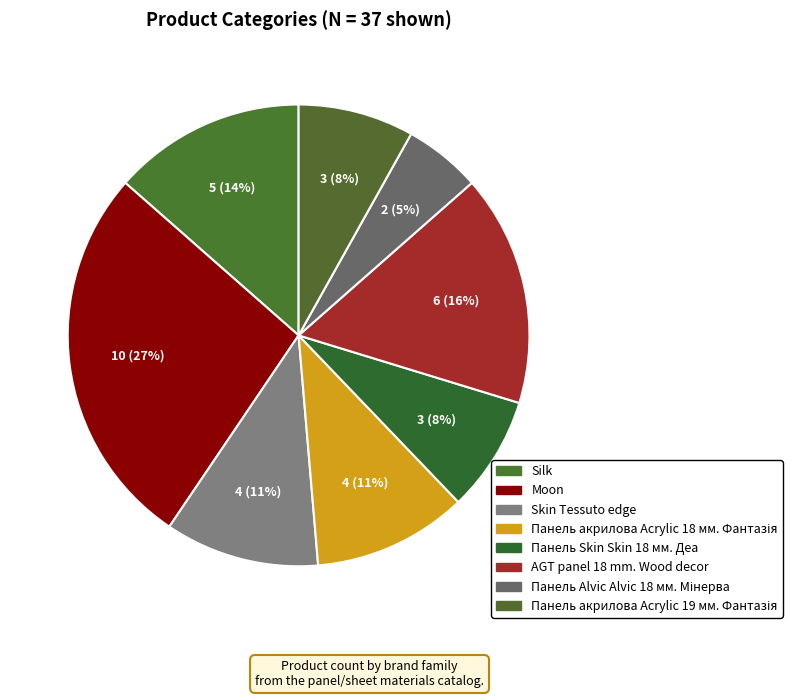

Is the sum of Moon and Skin Tessuto edge greater than half?

No